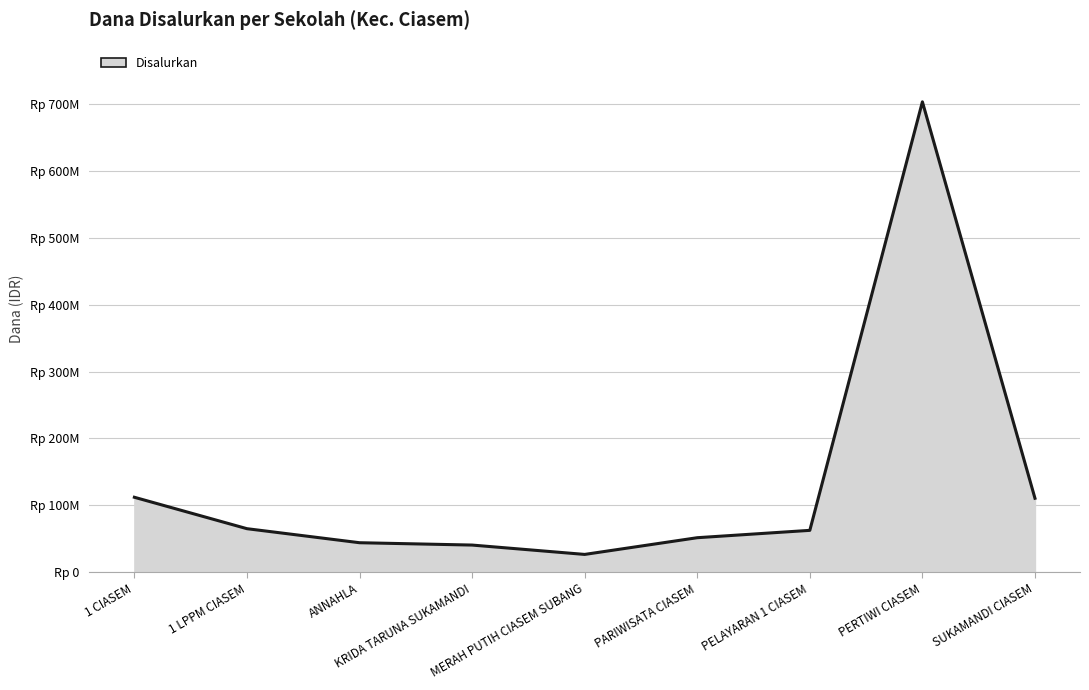

What is the difference between the second highest and minimum values?

85500000